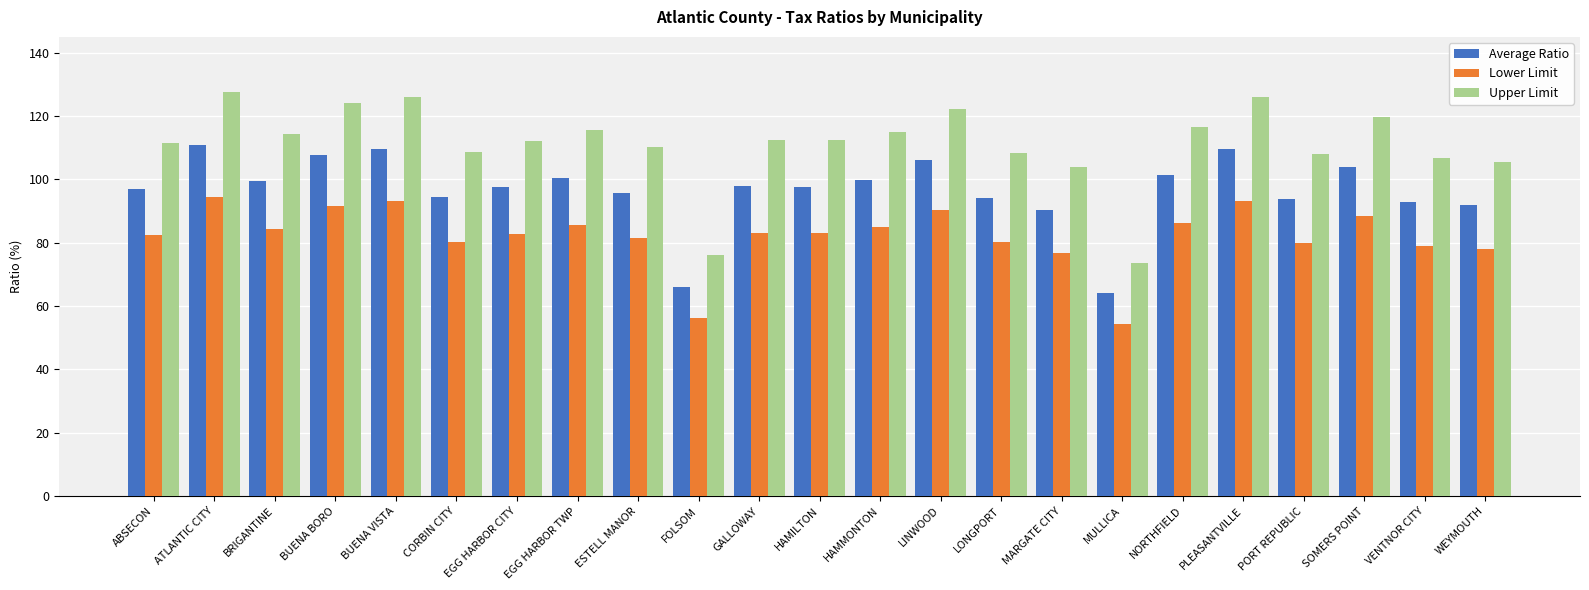

Rank the series at SOMERS POINT from highest to lowest value.

Upper Limit, Average Ratio, Lower Limit